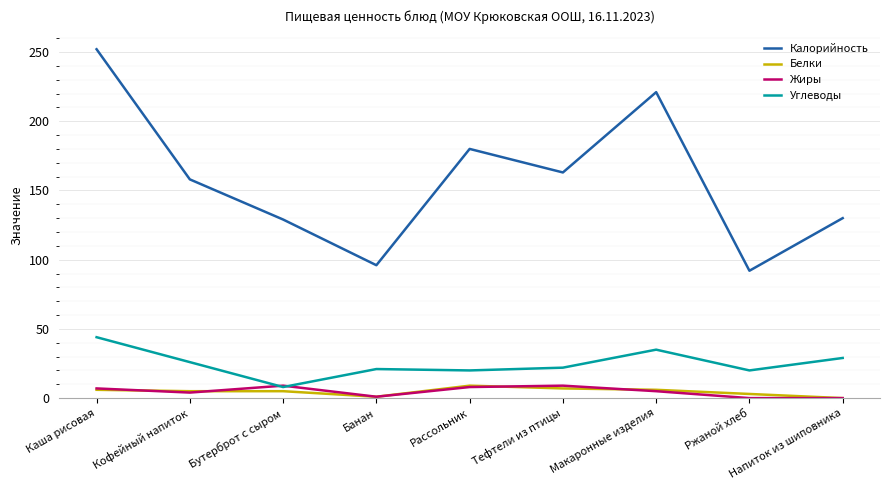

True or false: Калорийность and Жиры intersect in this chart.

False